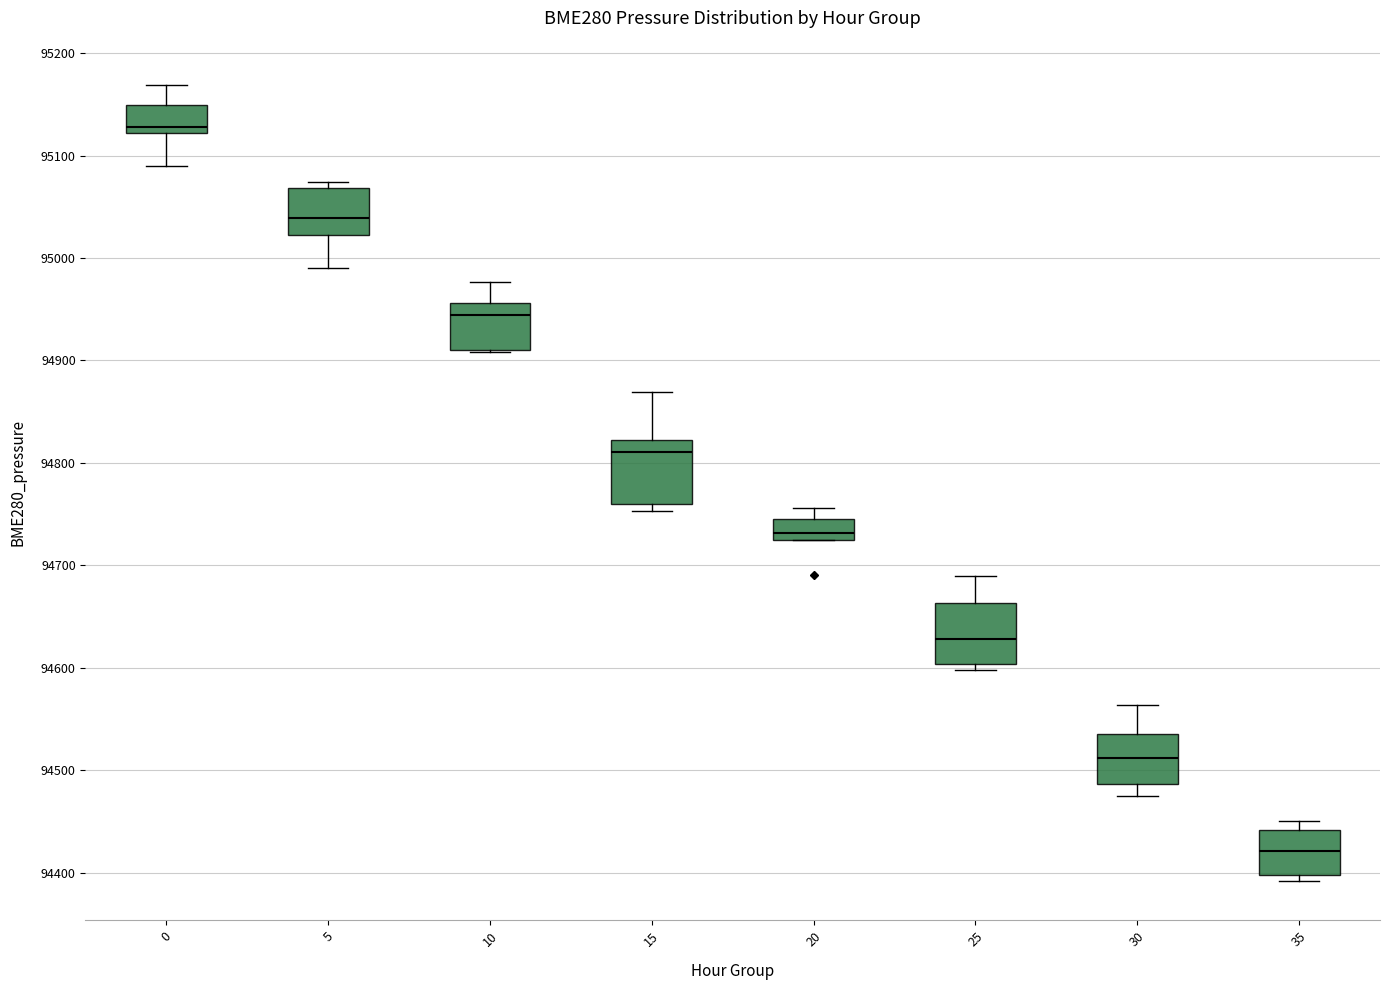

Reading left to right, read every box against the y-axis: the position of its median line, the range the box covers, and the ends of its whiskers. The values are not printed on the chart, so give them approximately, as read against the axis.

0: median 95130, box 95120 to 95150, whiskers 95090 to 95170
5: median 95040, box 95020 to 95070, whiskers 94990 to 95070 (just above the box's upper edge)
10: median 94940, box 94910 to 94960, whiskers 94910 to 94980
15: median 94810, box 94760 to 94820, whiskers 94750 to 94870
20: median 94730, box 94720 to 94740, whiskers 94720 to 94760
25: median 94630, box 94600 to 94660, whiskers 94600 (just below the box's lower edge) to 94690
30: median 94510, box 94490 to 94540, whiskers 94470 to 94560
35: median 94420, box 94400 to 94440, whiskers 94390 to 94450